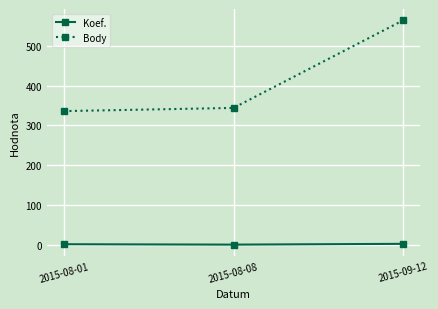

Between 2015-08-01 and 2015-09-12, which series saw the biggest shift?

Body